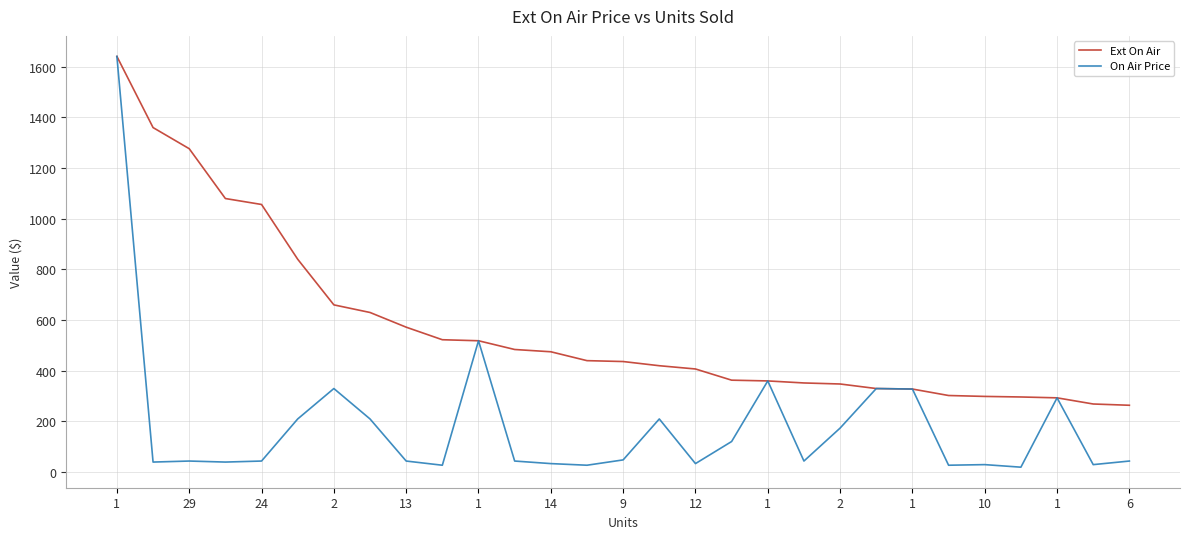

Which series has the largest total across all categories?

Ext On Air